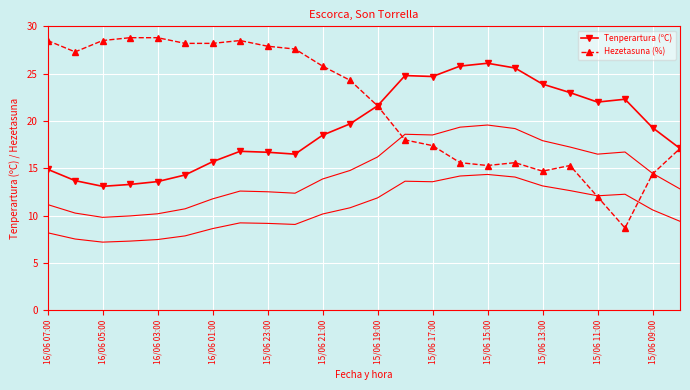

Count the number of categories in the chart.

24